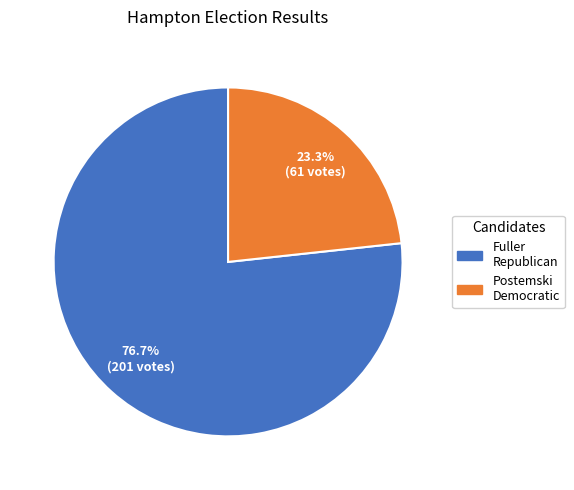

Is there a majority slice in this chart?

Yes